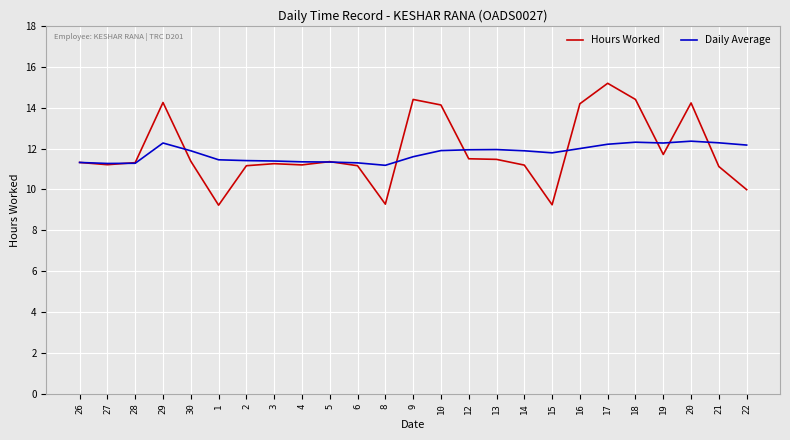

Is this an area chart (filled region under the line)?

No